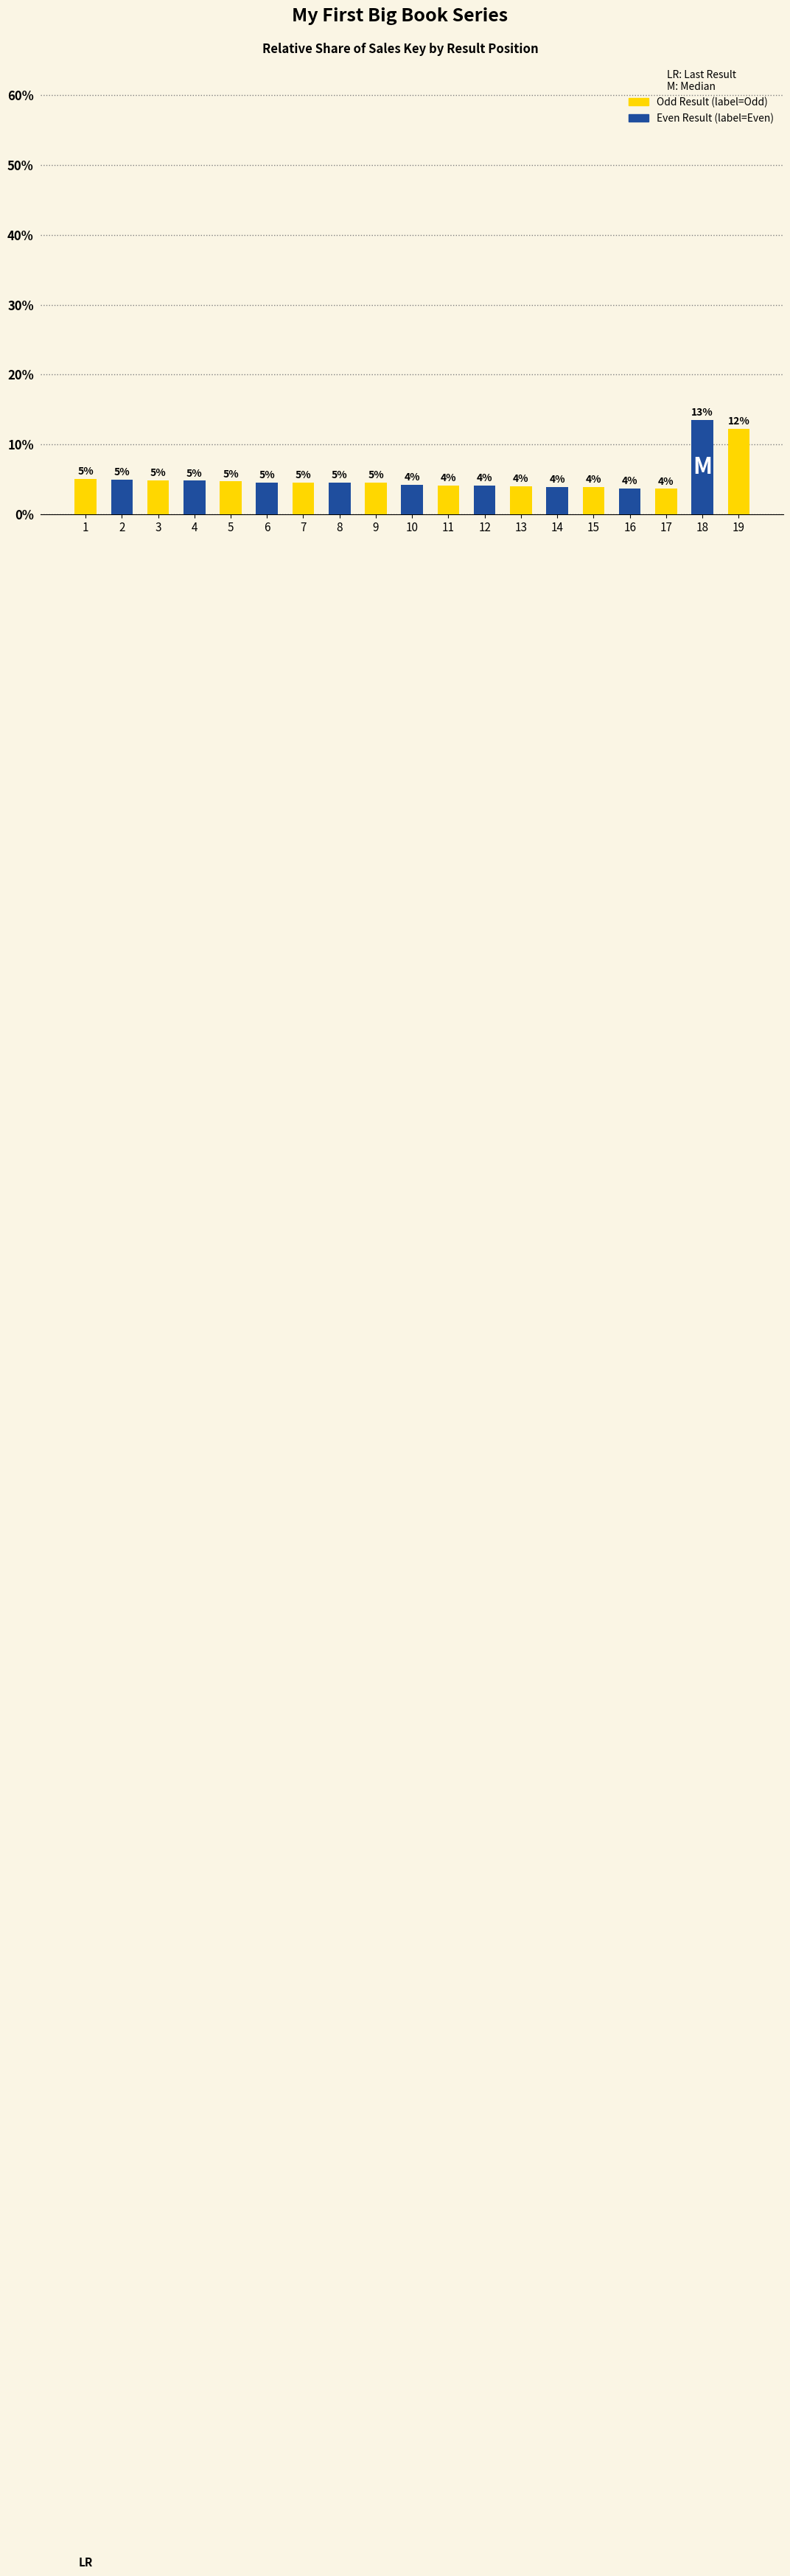

How many values exceed 4?

15